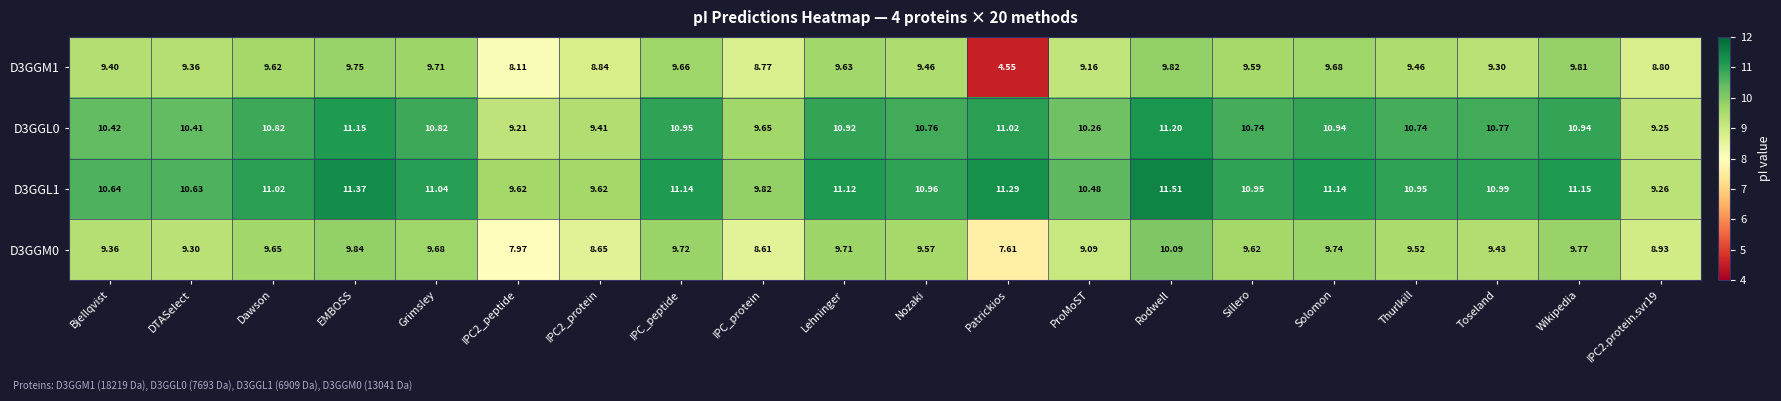

Where is D3GGL0 nearest to the value 10?

ProMoST